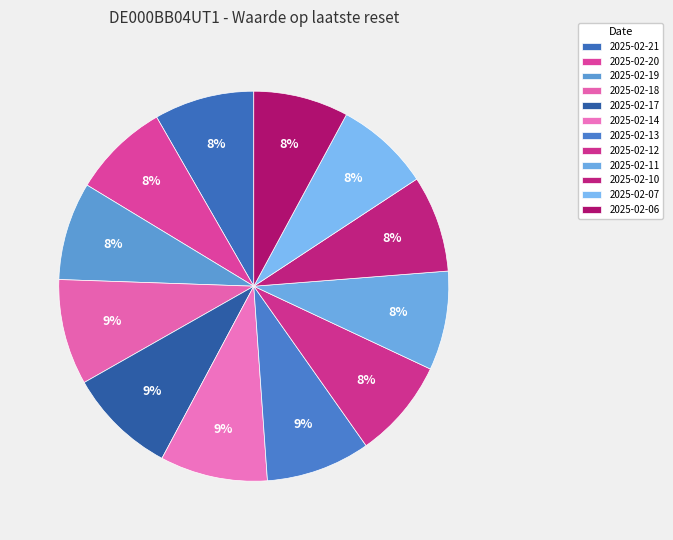

Combined, do 2025-02-11 and 2025-02-10 account for over 50%?

No